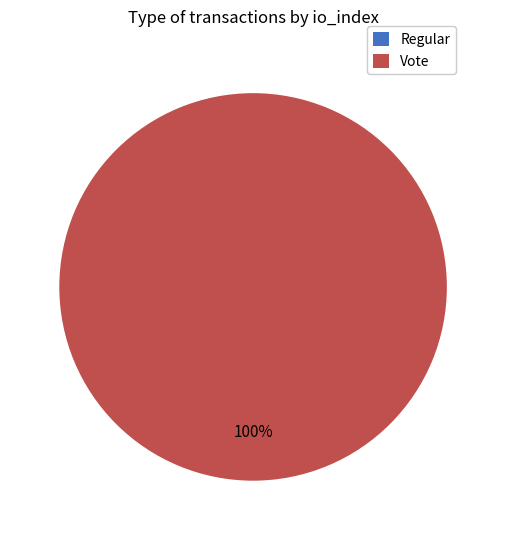

Is Regular the majority of the pie?

No